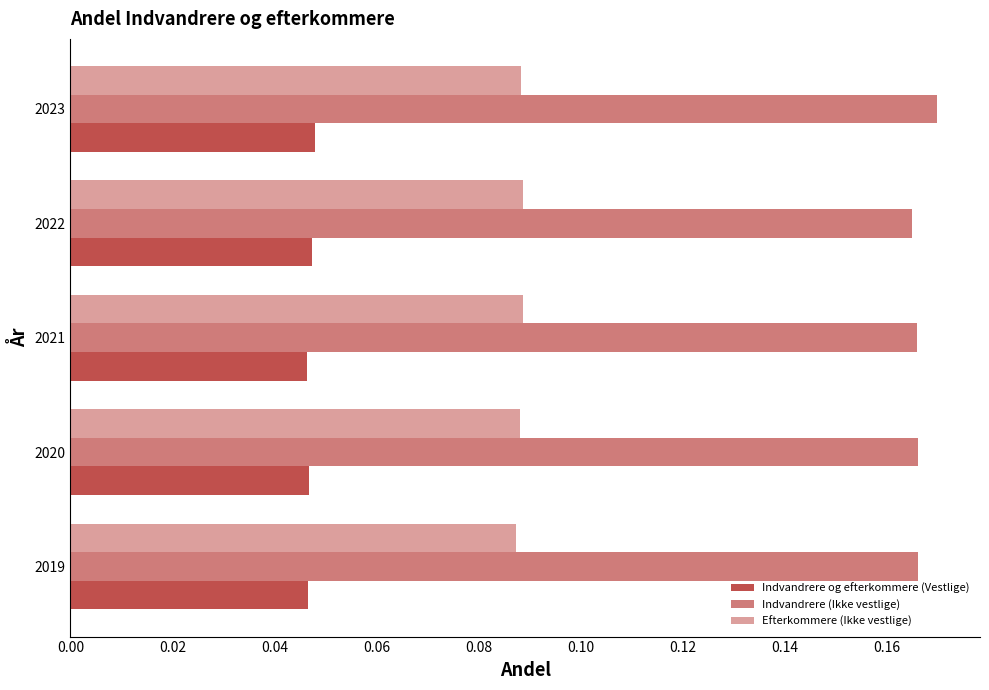

How many series are shown in this chart?

3